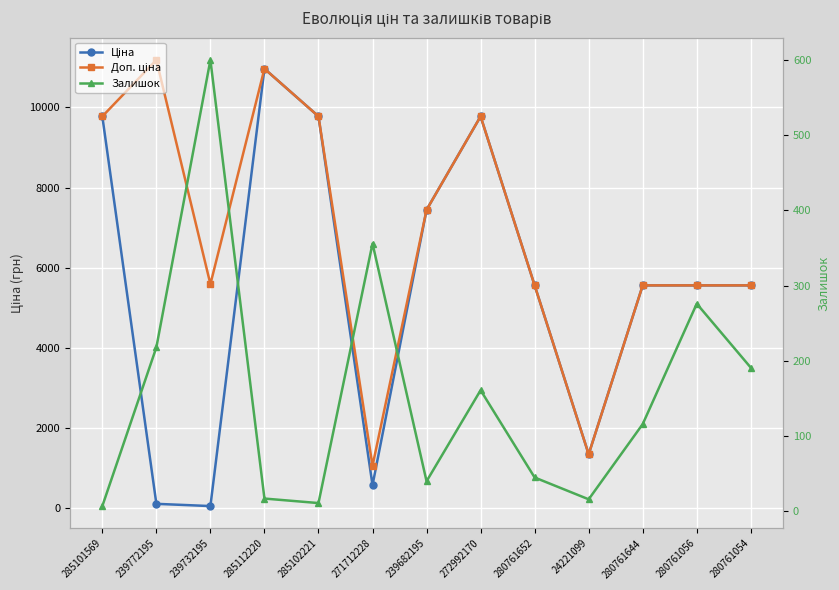

What is the label of the 9th point from the right?

285102221